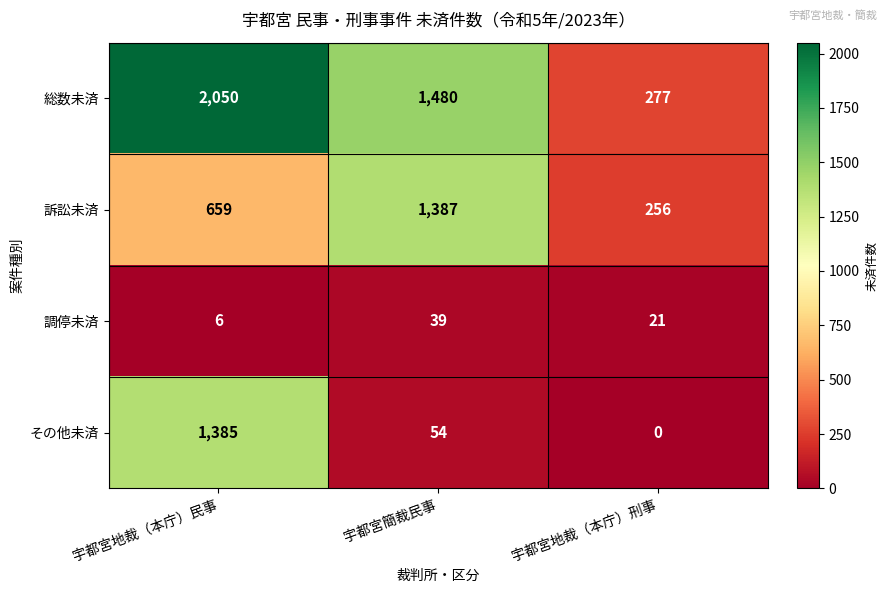

At which label is 調停未済 closest to 22?

宇都宮地裁（本庁）刑事